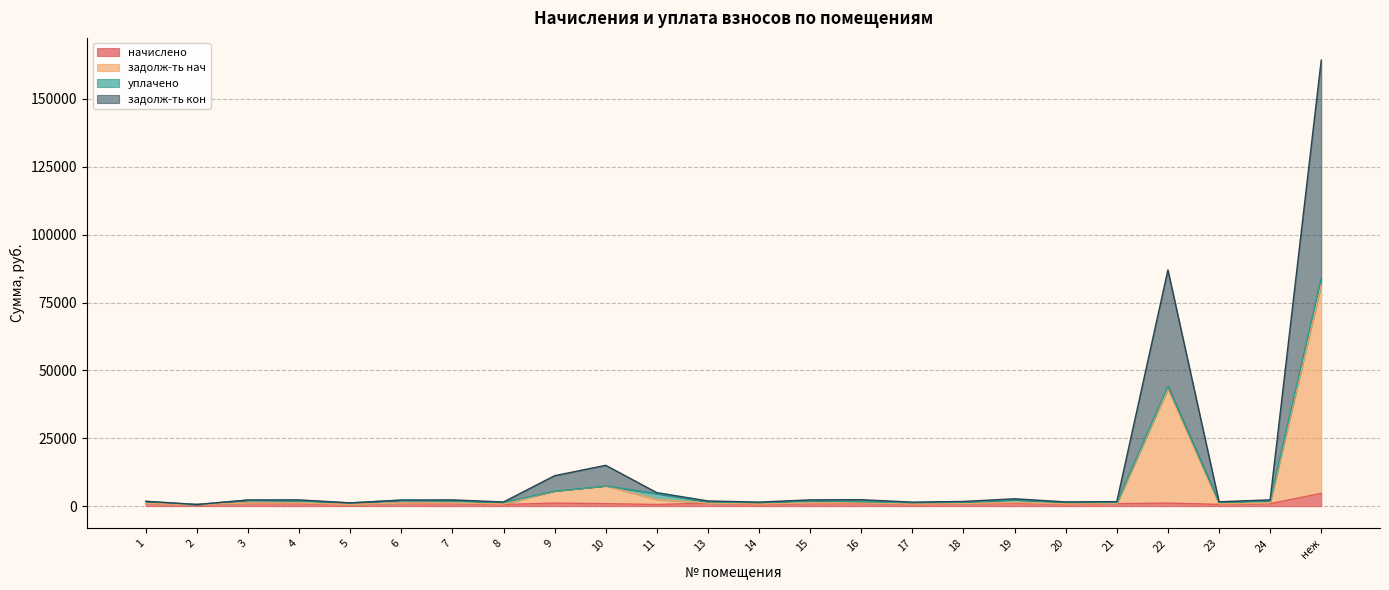

What is the label of the 1st point from the right?

неж